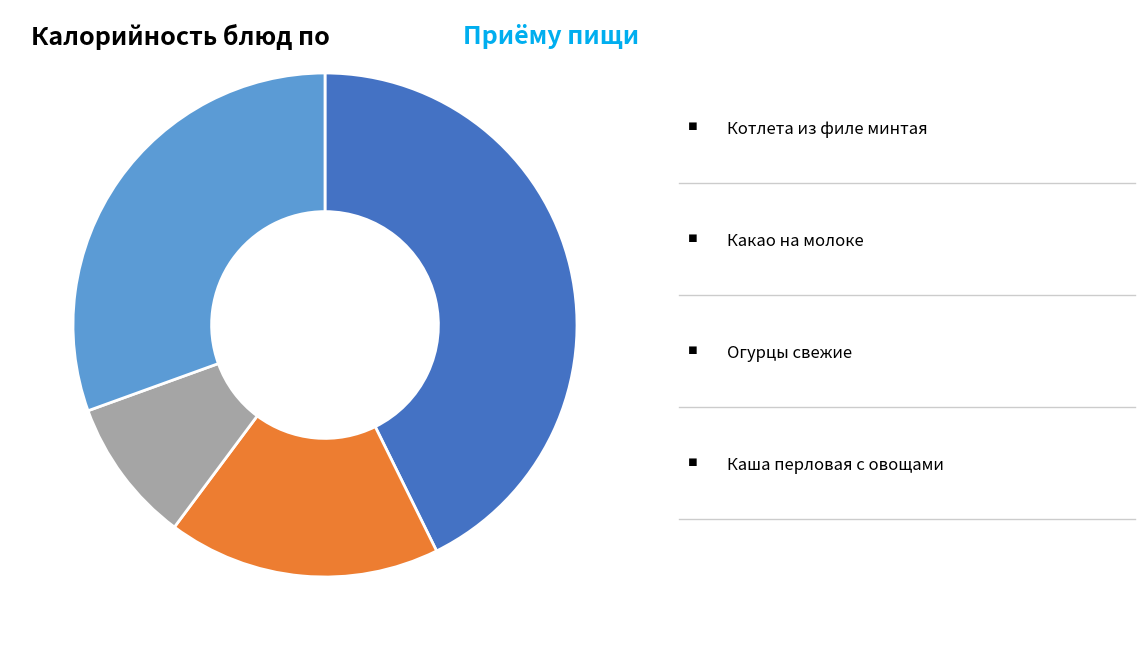

Does any single category account for the majority?

No